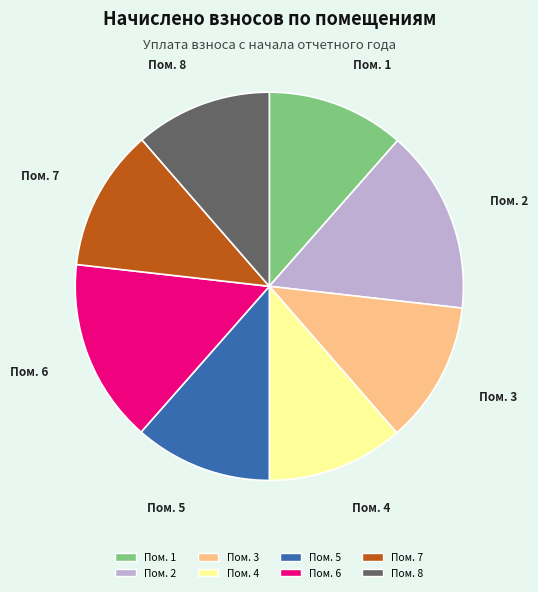

Is there any slice that represents more than half of the pie?

No